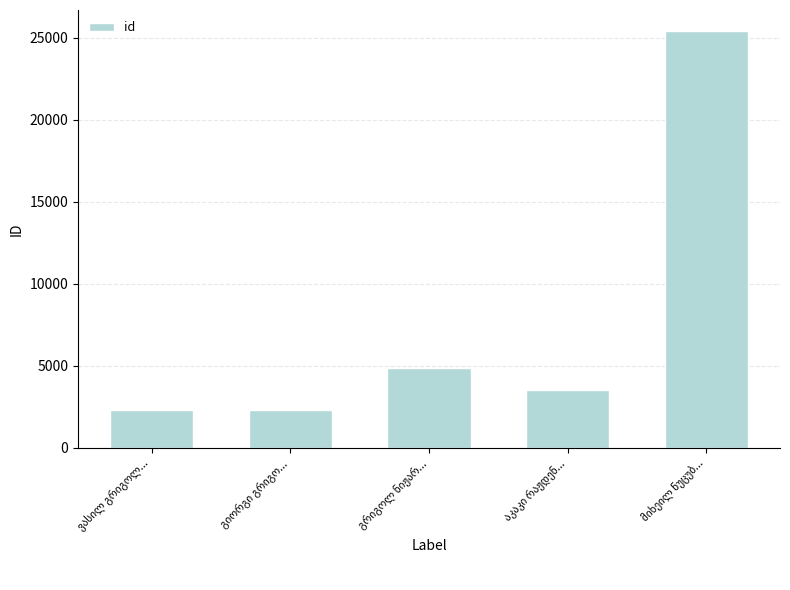

How many series are shown in this chart?

1